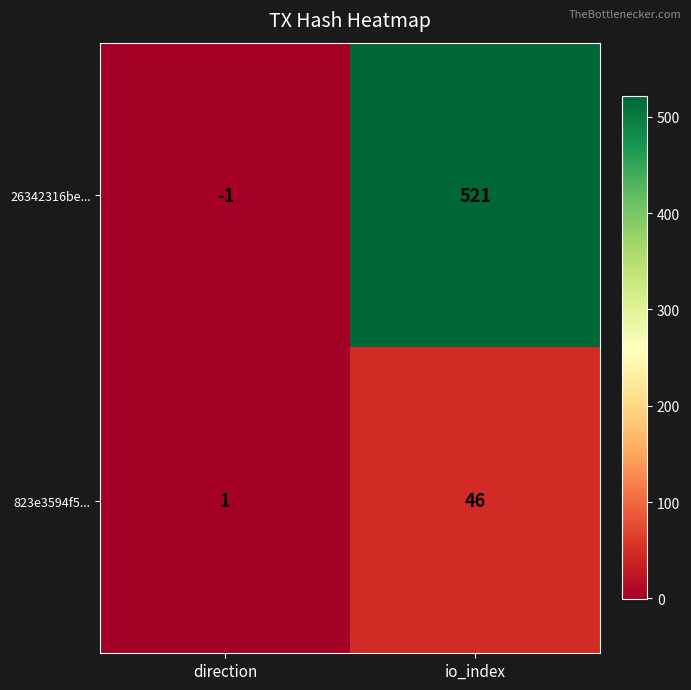

What is the average value of the 26342316be... series?

260